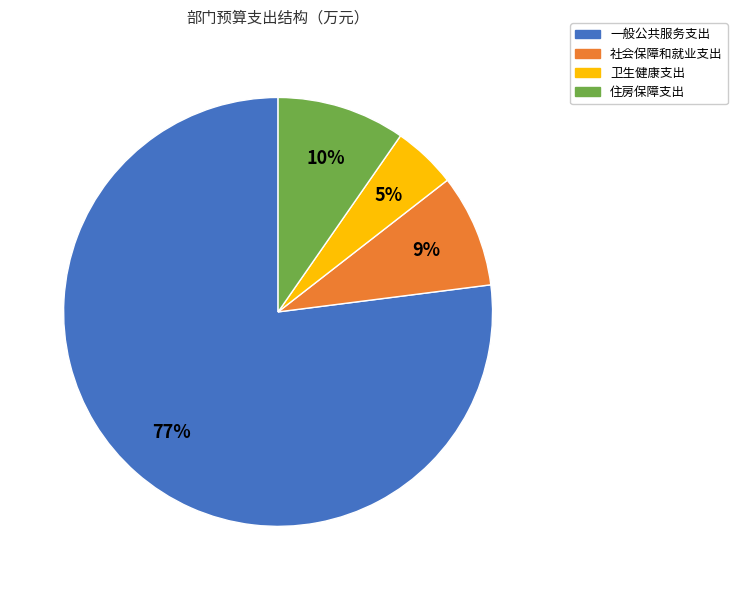

Is it true that 一般公共服务支出 is 71% of the pie?

False